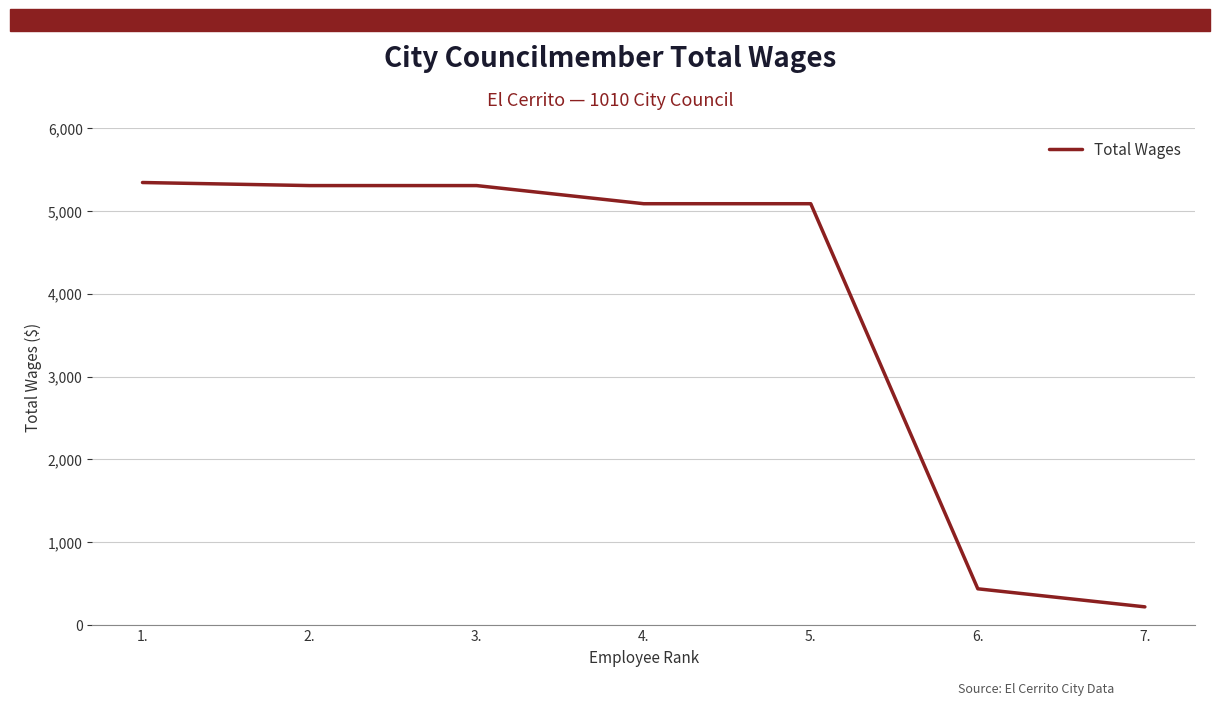

What is the minimum value shown in the chart?

220